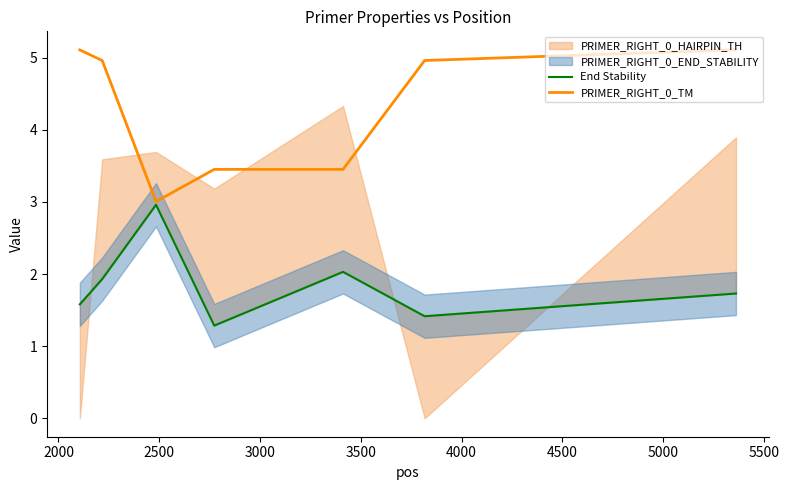

What is the maximum value for PRIMER_RIGHT_0_TM?

5.1